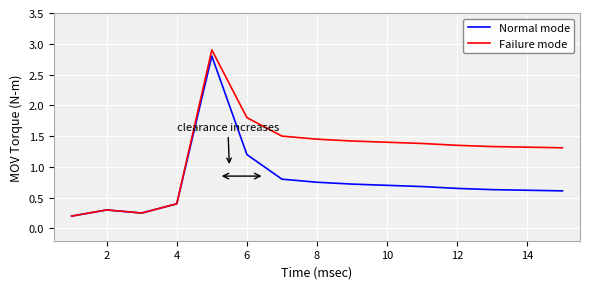

Rank the series by their average value, from lowest to highest.

Normal mode, Failure mode